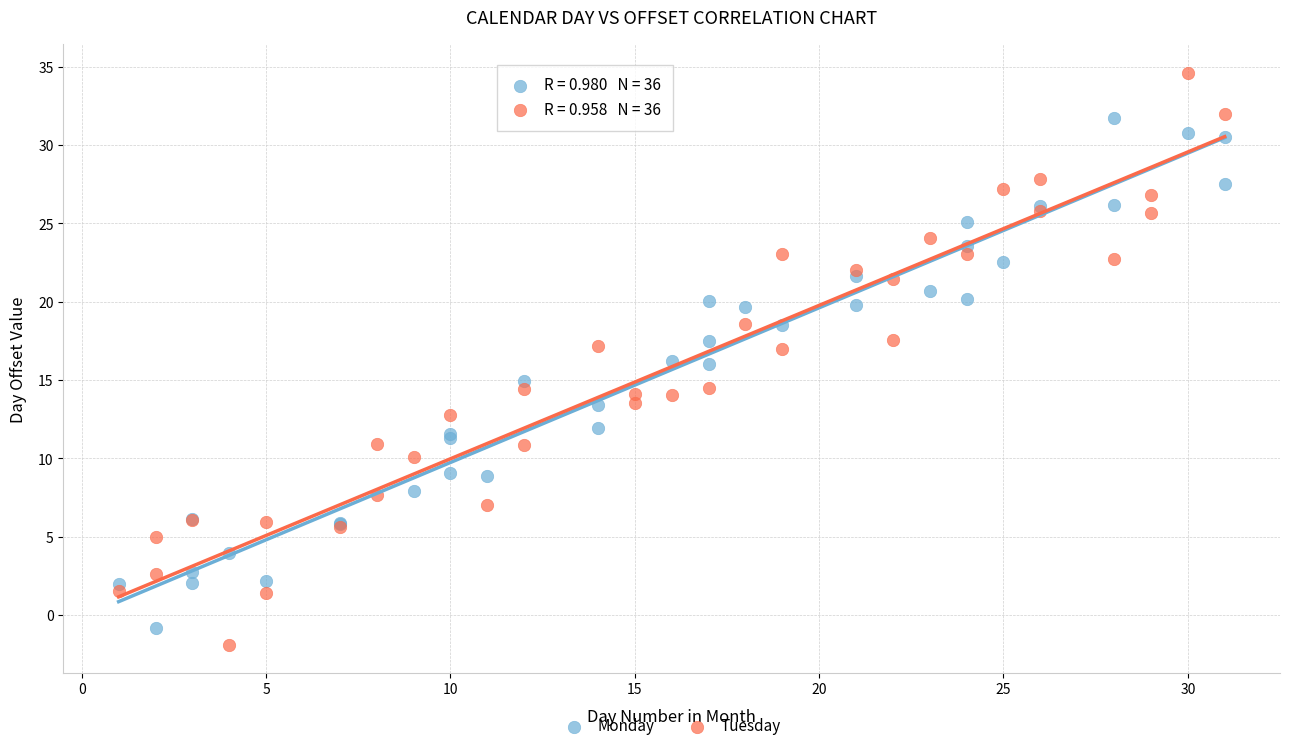

Which series contains the lowest Y value?

Tuesday